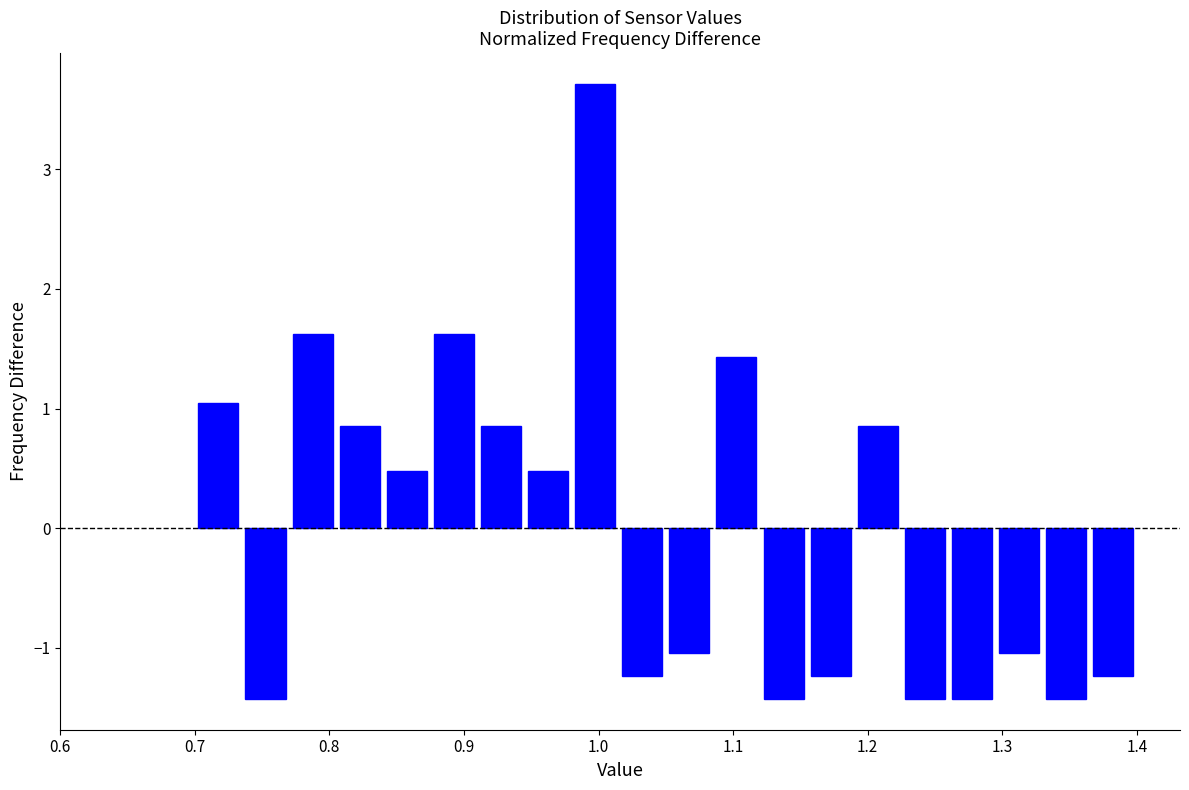

Around what value on the x-axis is the tallest bar? Give the approximate position of its centre, as read against the axis.

1.00